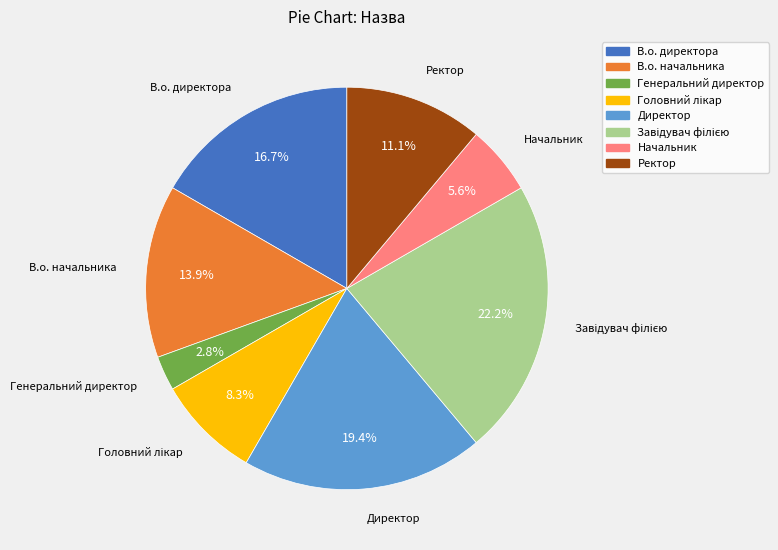

Does Начальник represent more than half of the total?

No